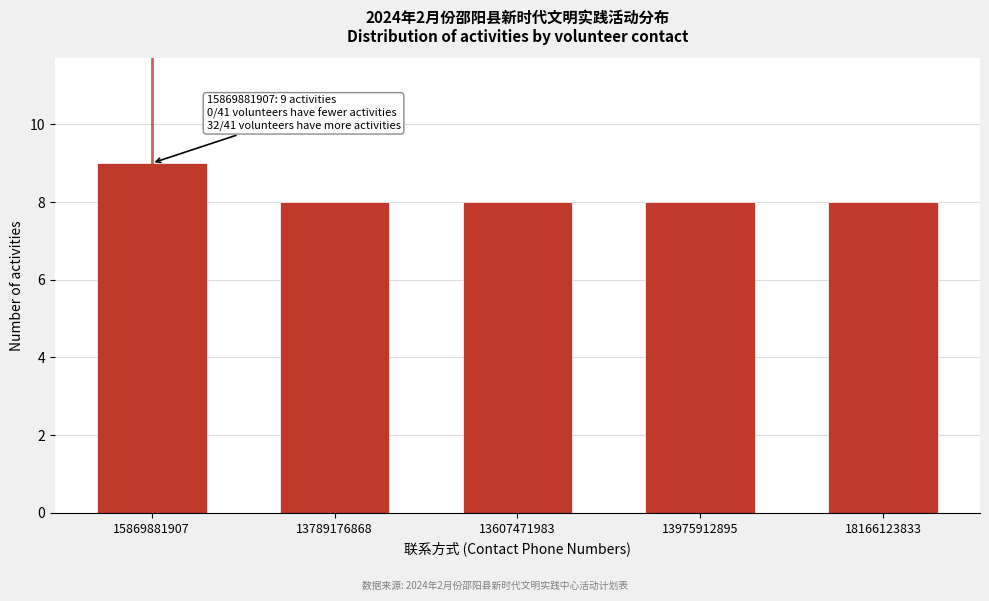

Reading left to right, transcribe all the data shown in this chart.

15869881907=9	13789176868=8	13607471983=8	13975912895=8	18166123833=8